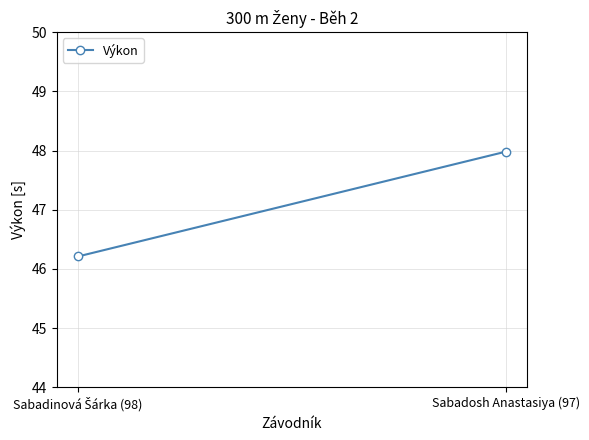

Reading left to right, extract all data points from this chart.

46.2	48.0